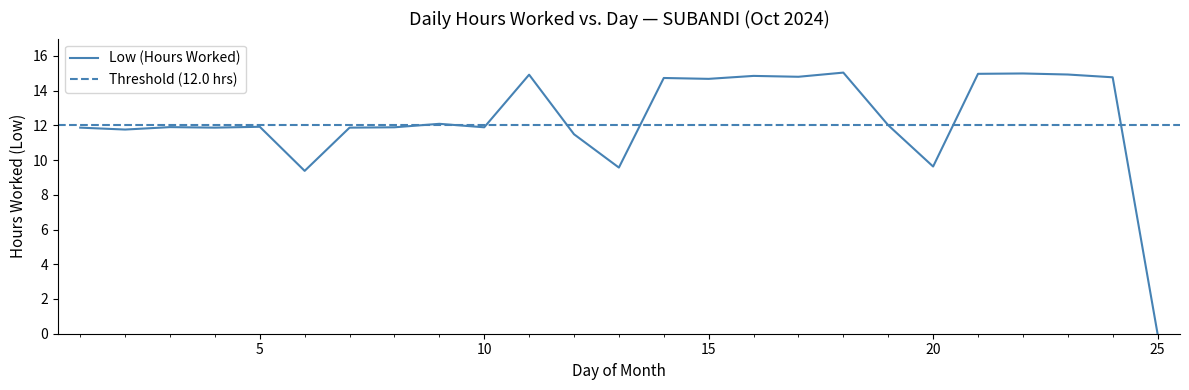

What is the greatest value displayed?

15.0